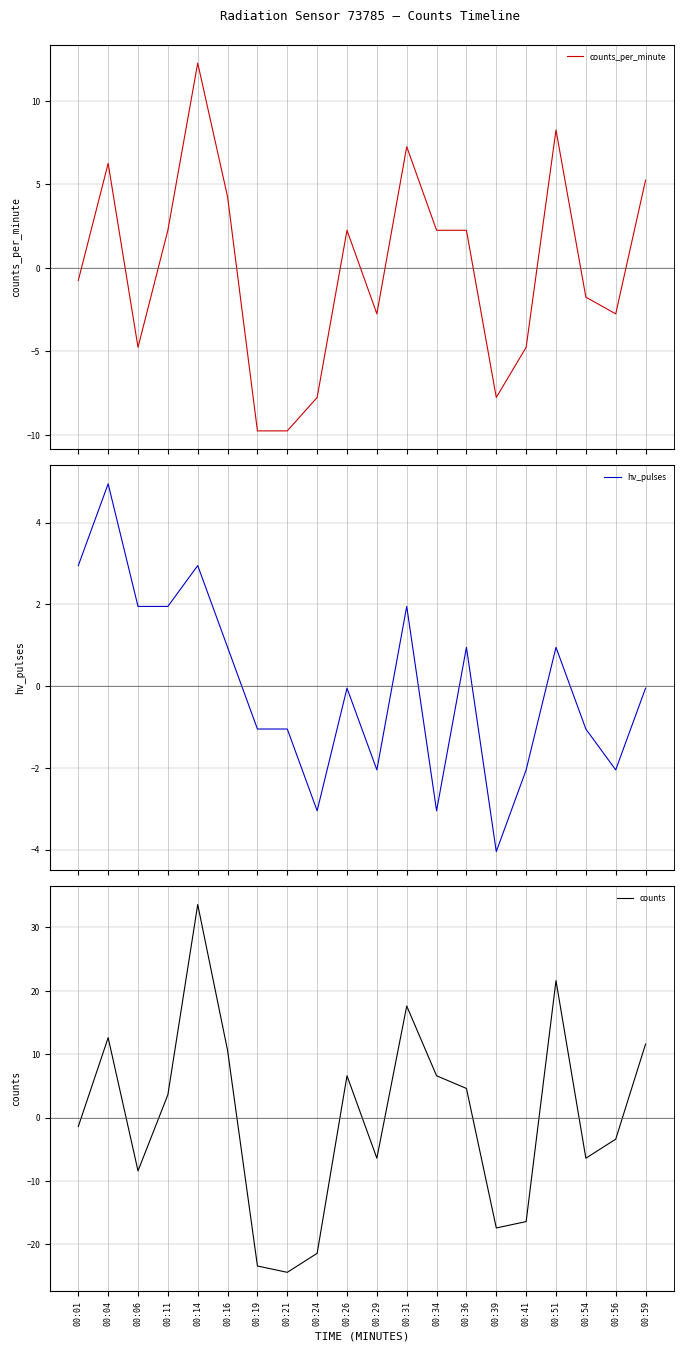

Is it true that counts equals 3.6 at 00:11?

True